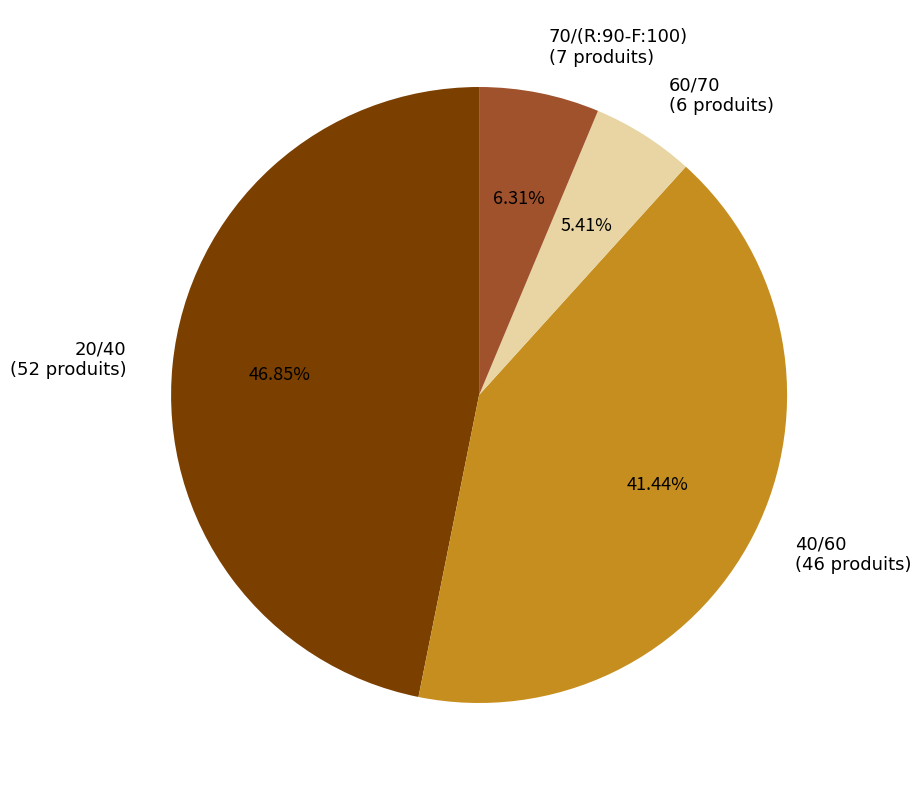

How many slices are in this pie chart?

4